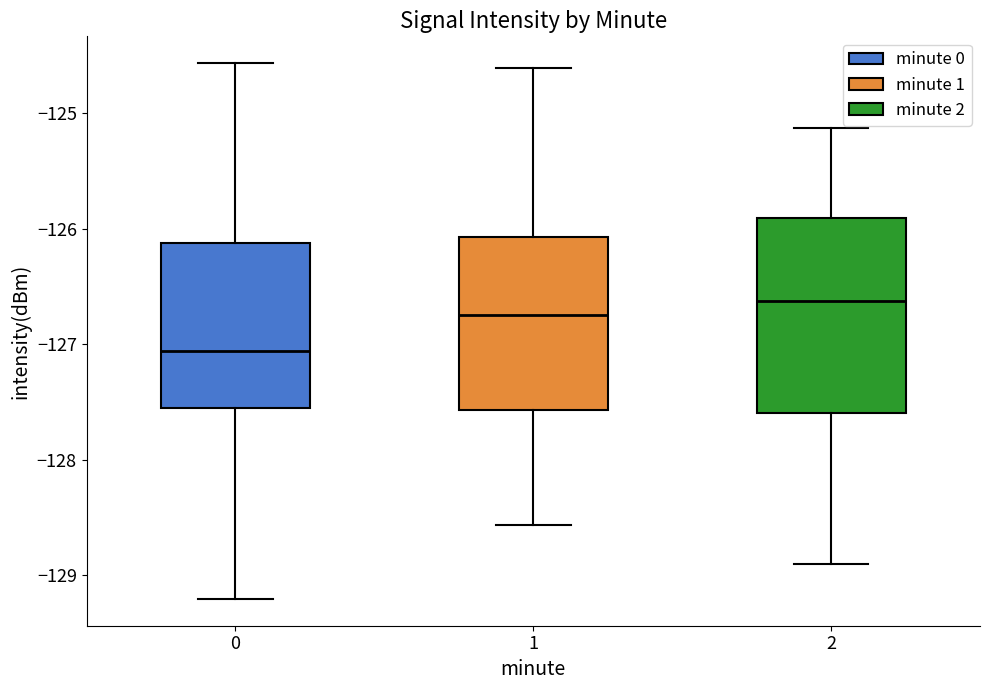

Which box's median line is the highest?

2